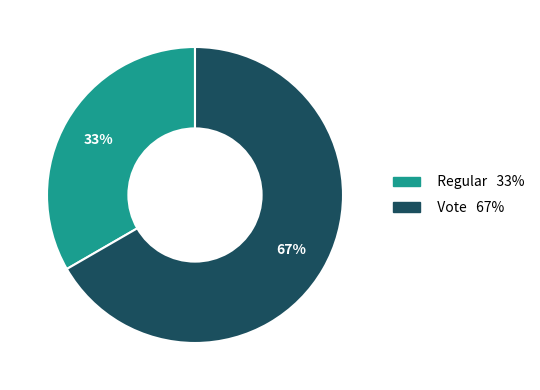

To the nearest percent, what is the average slice percentage?

50%